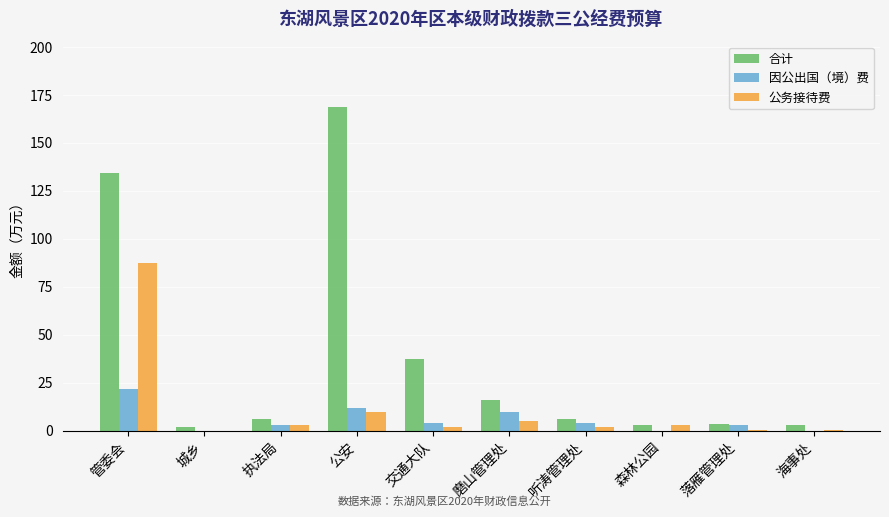

At which category does the chart reach its peak across all series?

公安